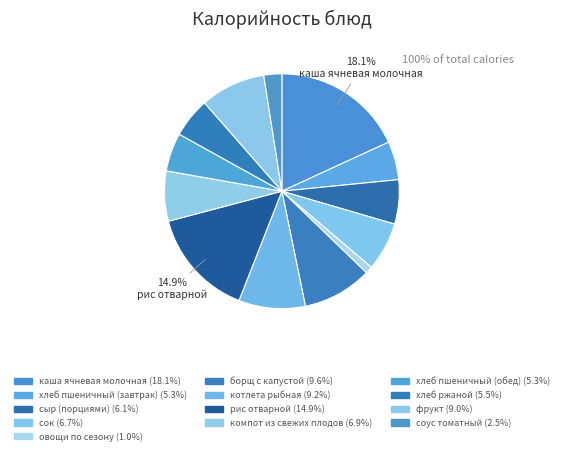

Combined, what portion of the pie is овощи по сезону and фрукт?

10.0%